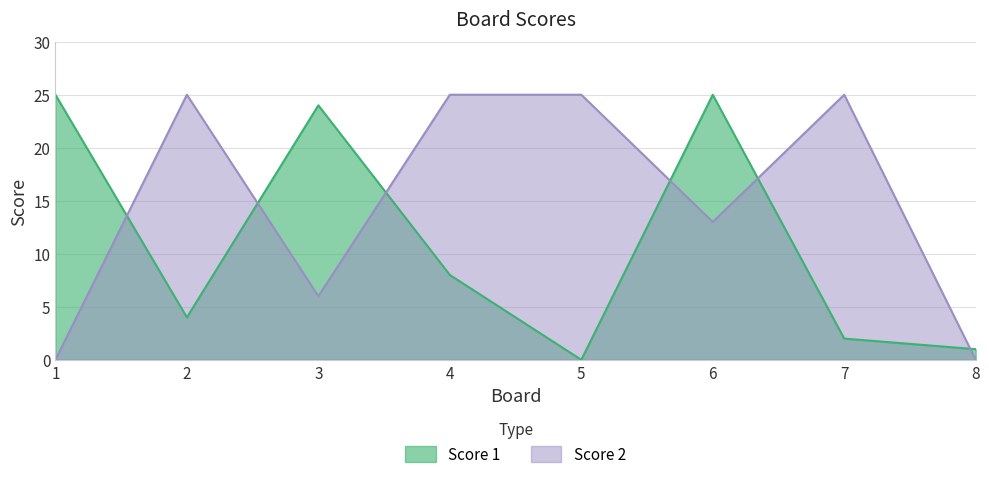

What value does the Score 1 series have at 4, to the nearest 10?

10